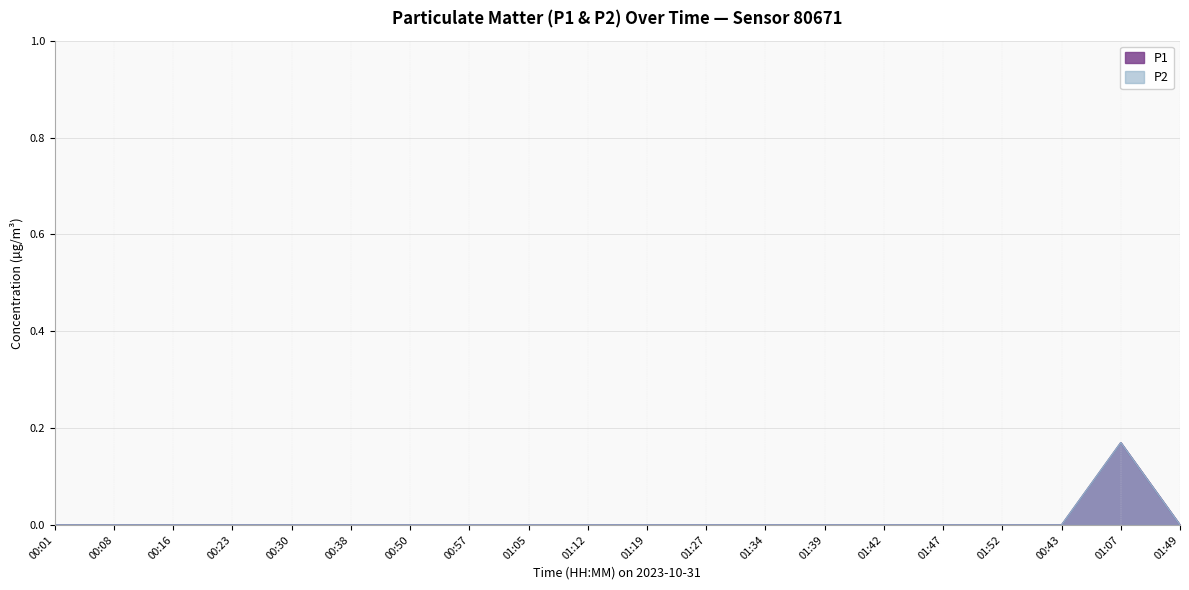

Which has a higher value, 01:49 or 01:52?

01:49